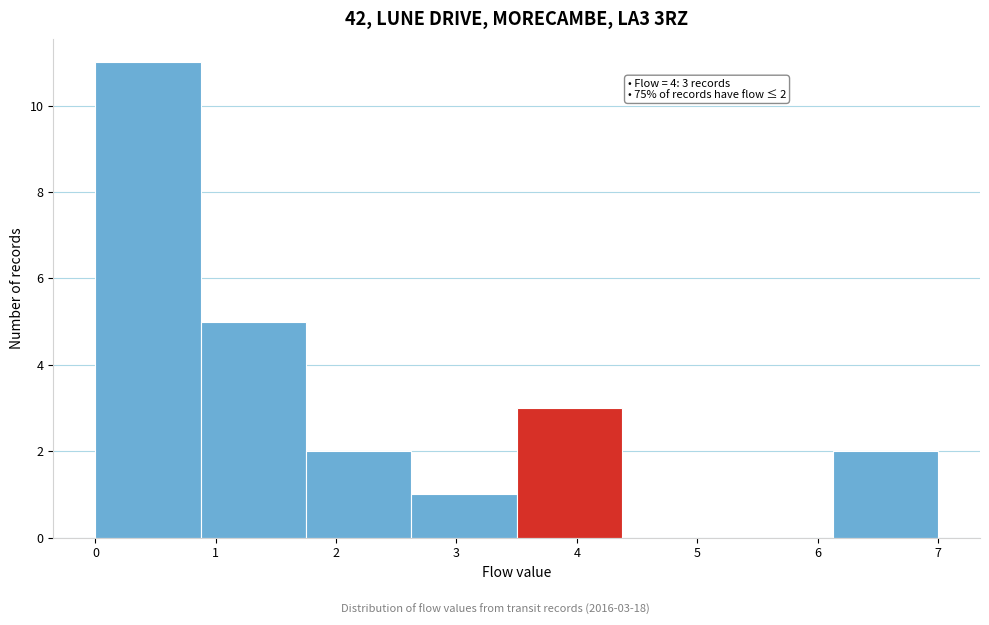

Over which range of the x-axis is the bar tallest?

0.0 to 0.9